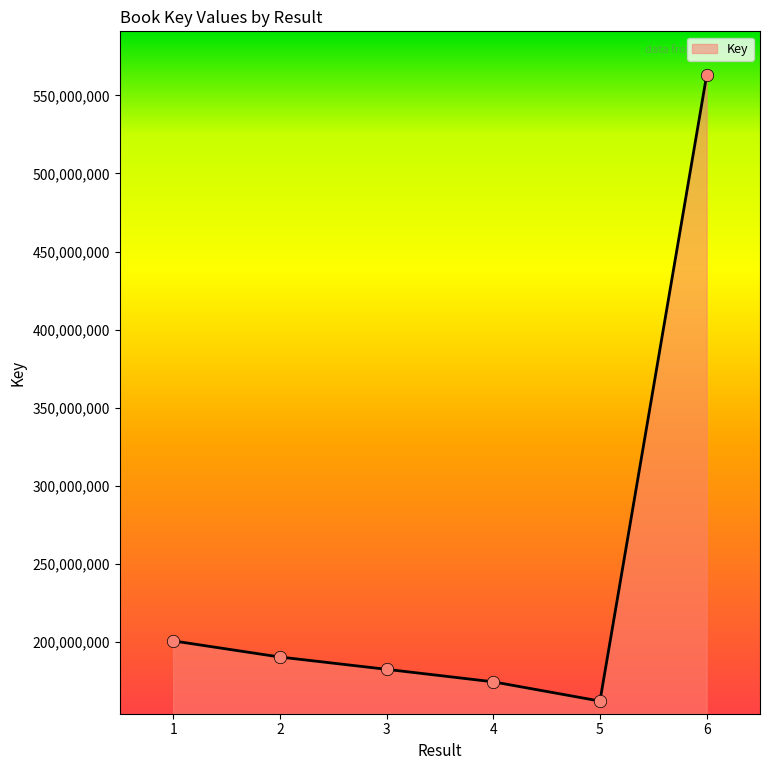

What is the change in value from 4 to 5?

-12331104